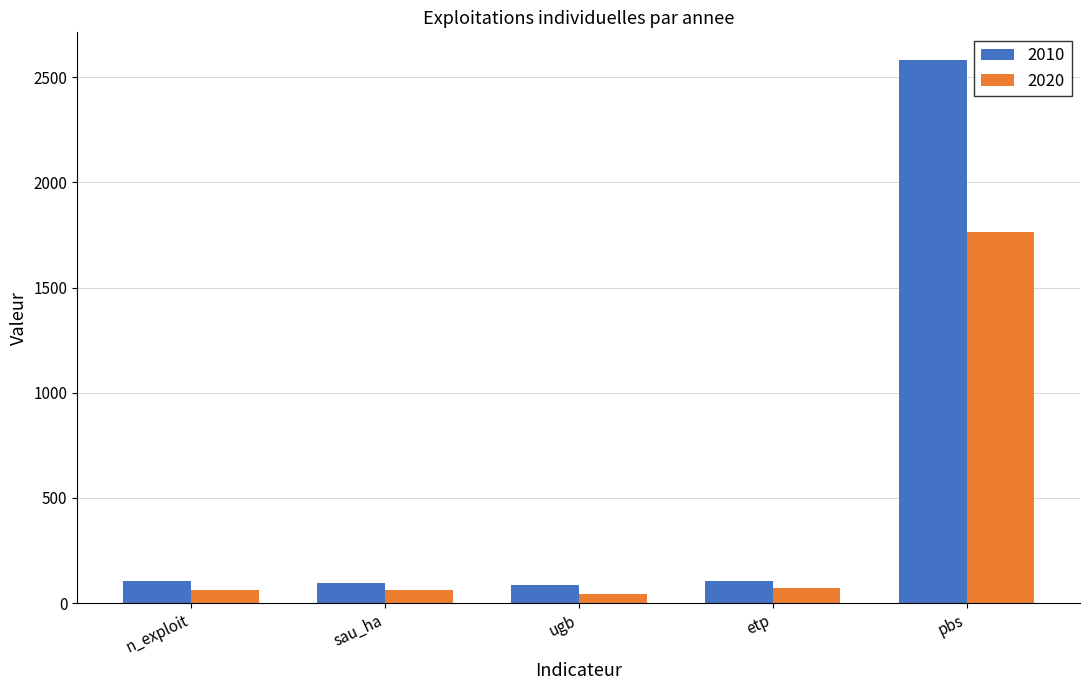

What is the minimum value for 2020?

43.9